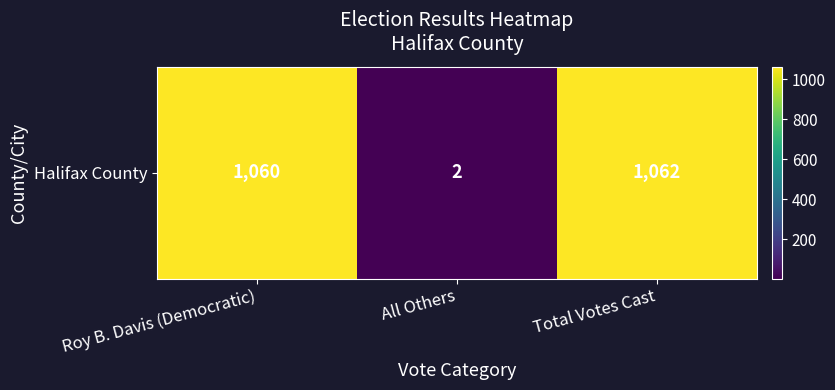

List the labels in order of value, smallest first.

All Others, Roy B. Davis (Democratic), Total Votes Cast